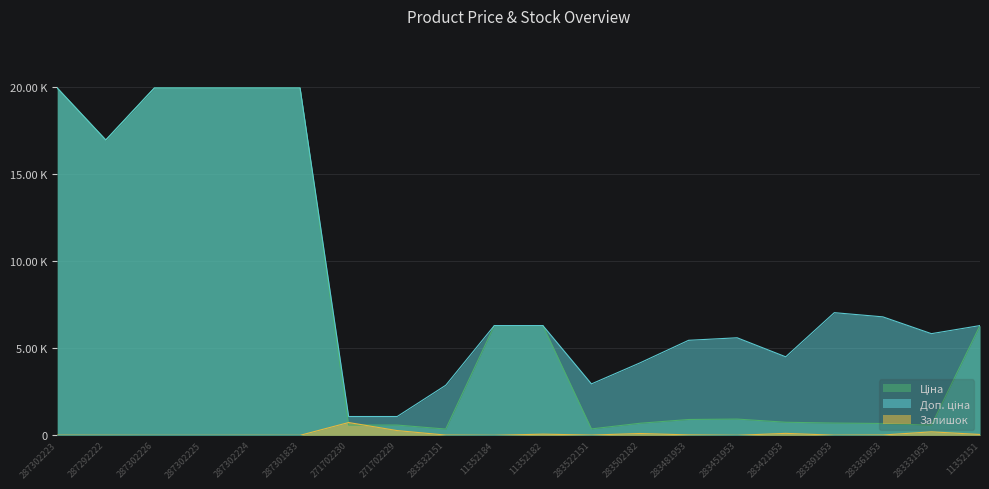

What is the label of the 4th point from the left?

287302225